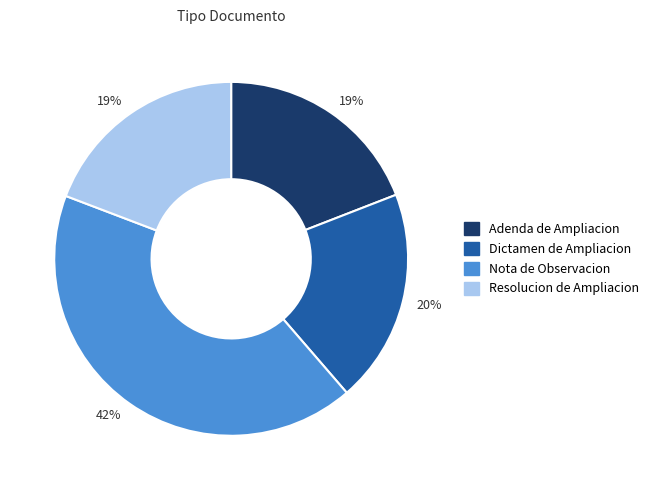

To the nearest percent, what is the difference between the largest and smallest slice percentages?

23%